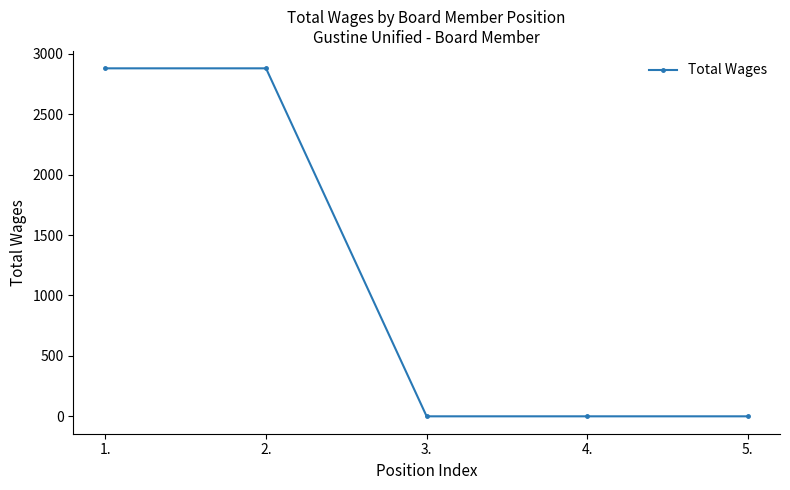

The value at 5. is 0. True or false?

True